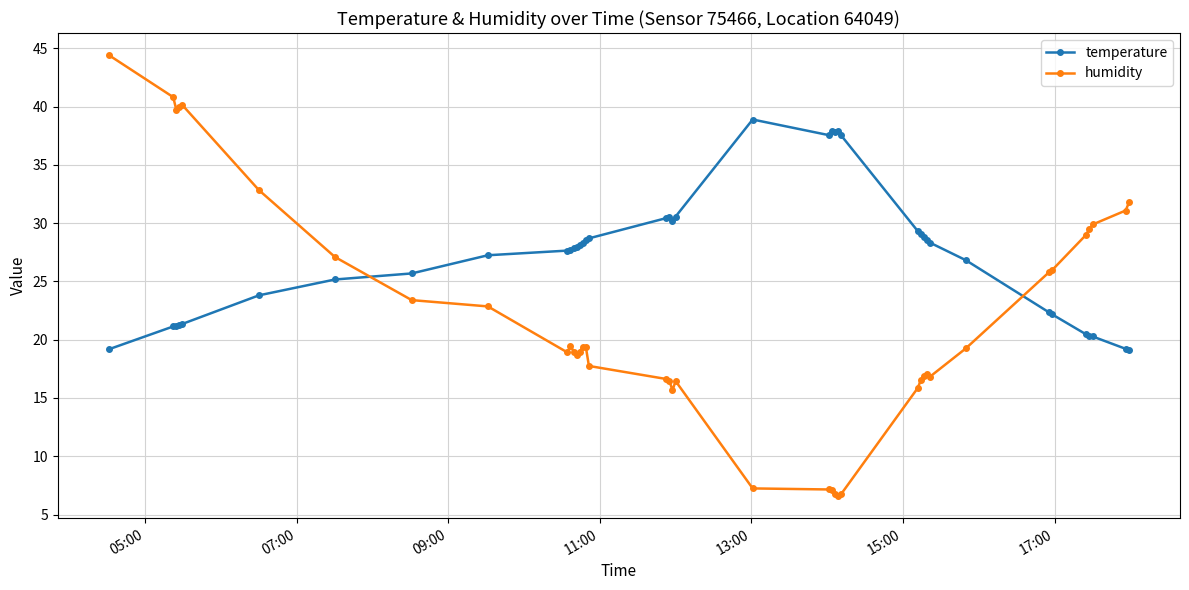

List the series in order of their peak value, highest first.

humidity, temperature